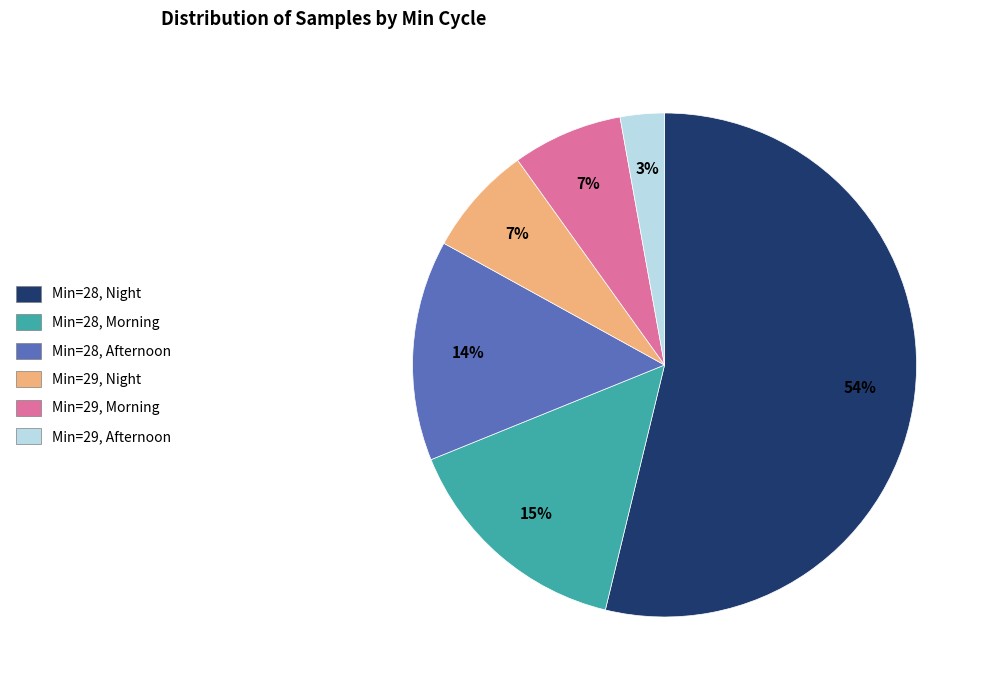

To the nearest percent, what is the difference between the largest and smallest slice percentages?

51%